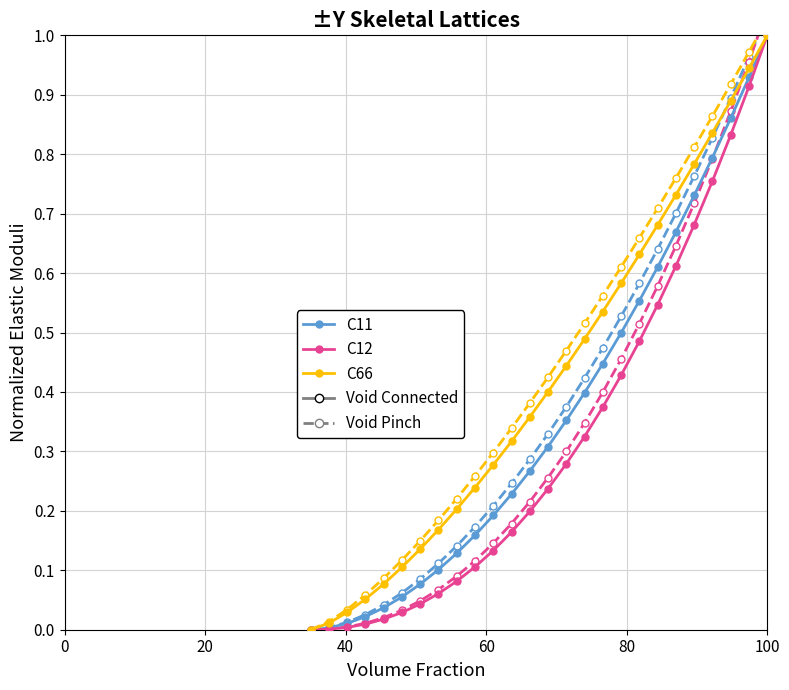

True or false: C11 and C66 cross at least once.

False